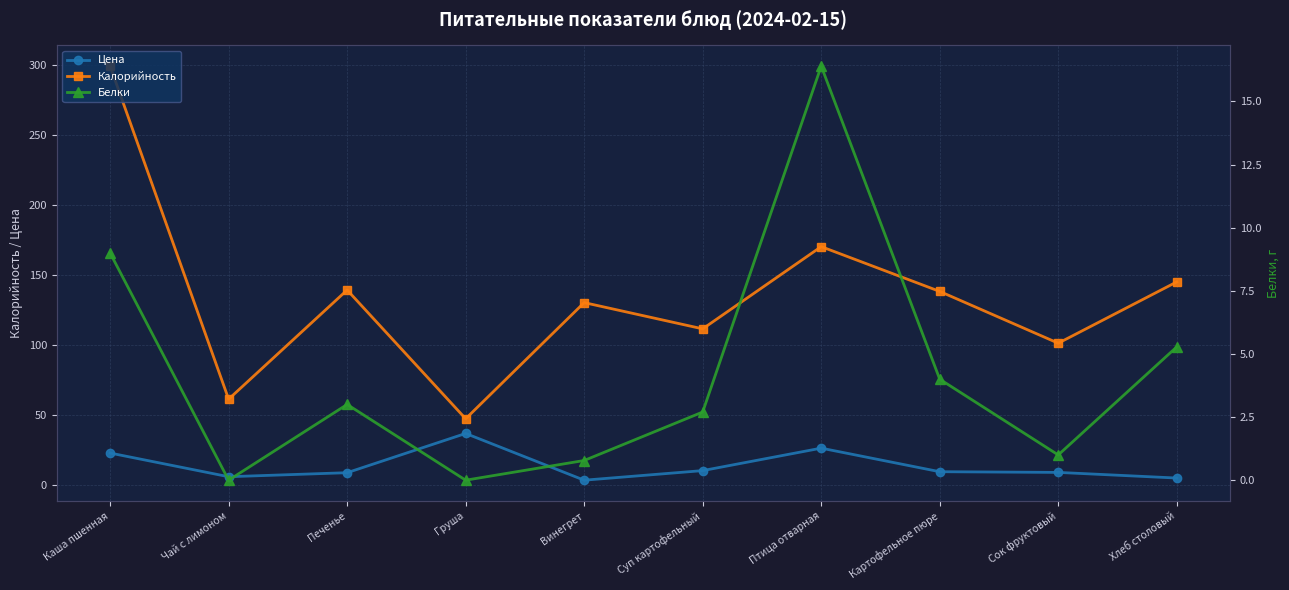

Where is the first local maximum for Белки?

Печенье